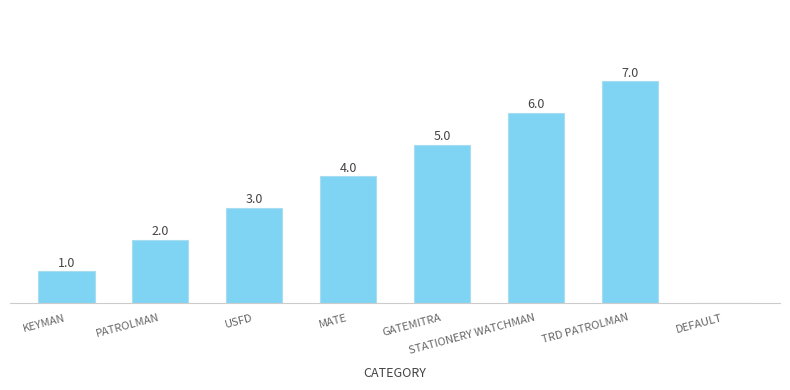

Which has a higher value, GATEMITRA or KEYMAN?

GATEMITRA